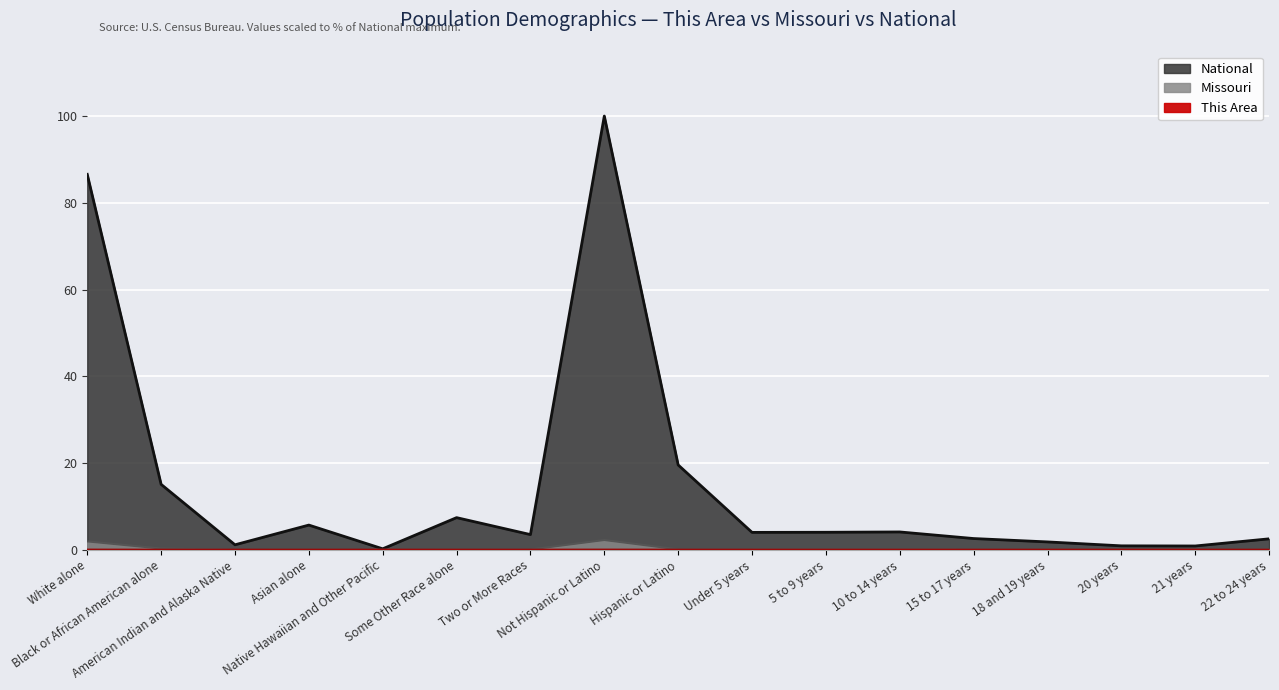

How many categories are shown in the chart?

17